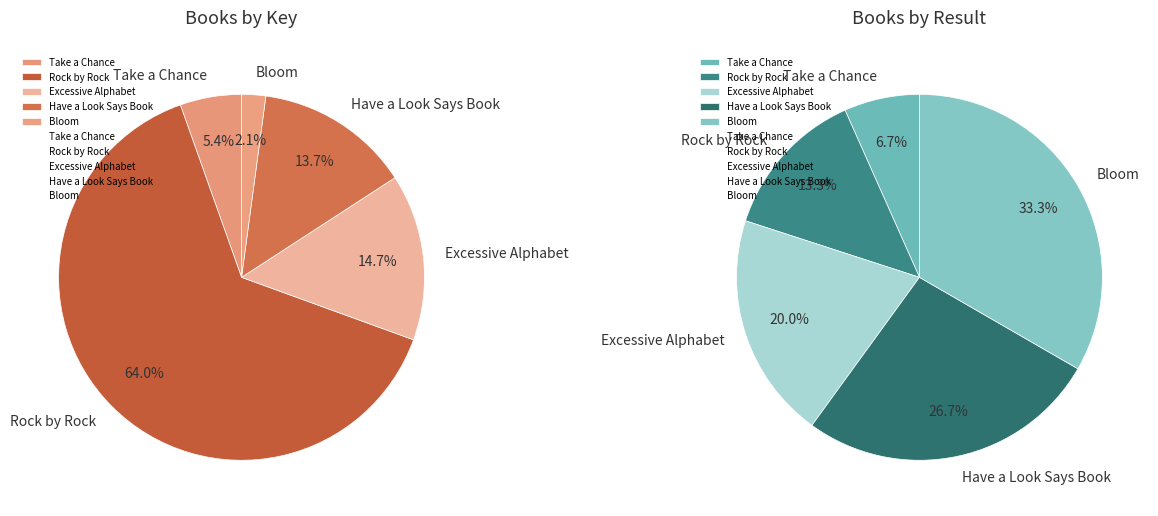

How many segments does this pie chart have?

5